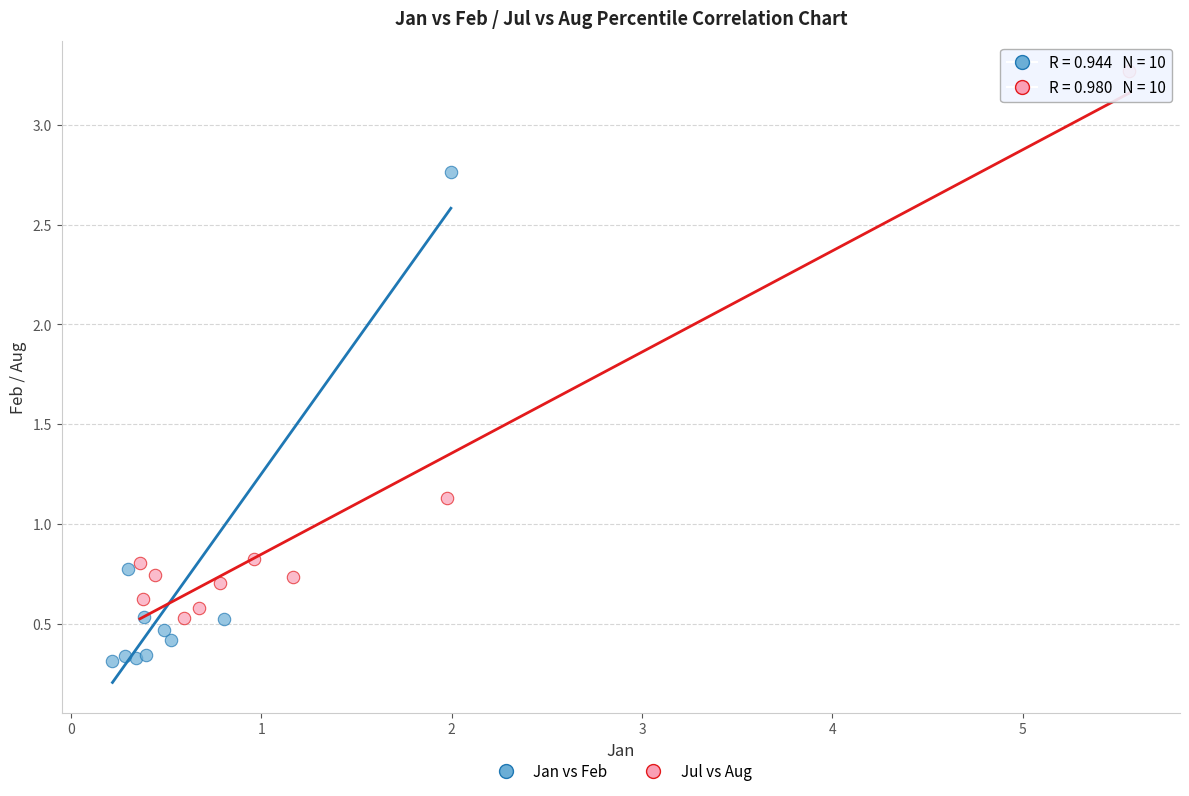

Which series has the largest Y range (max minus min)?

Jul vs Aug